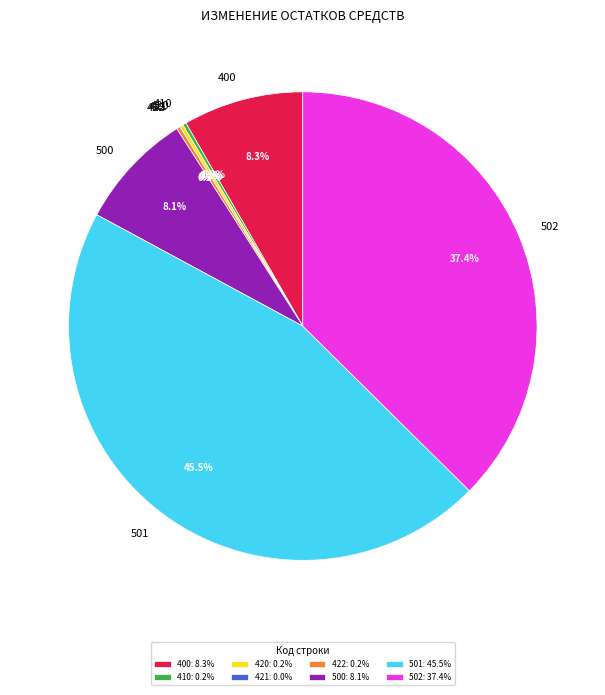

Which category has the biggest portion of the pie?

501